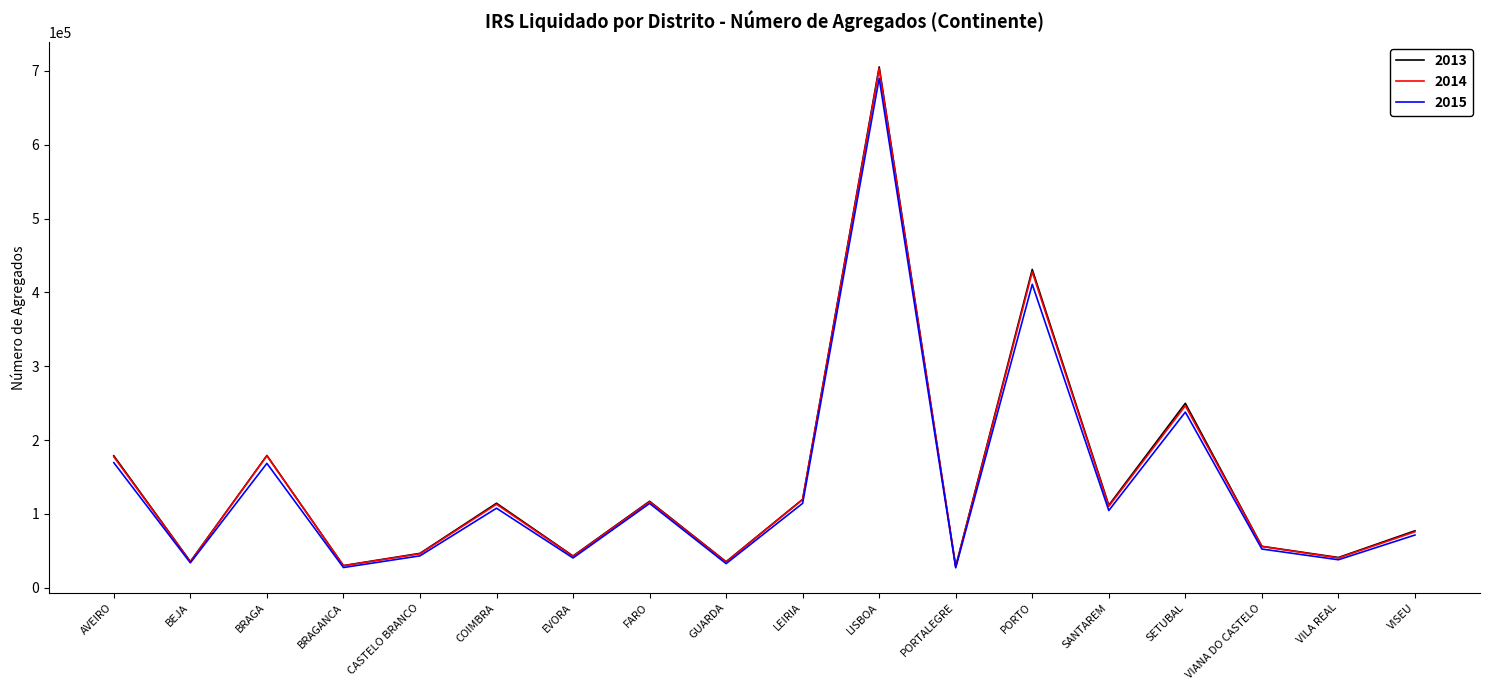

Which series changed the most between EVORA and FARO?

2013